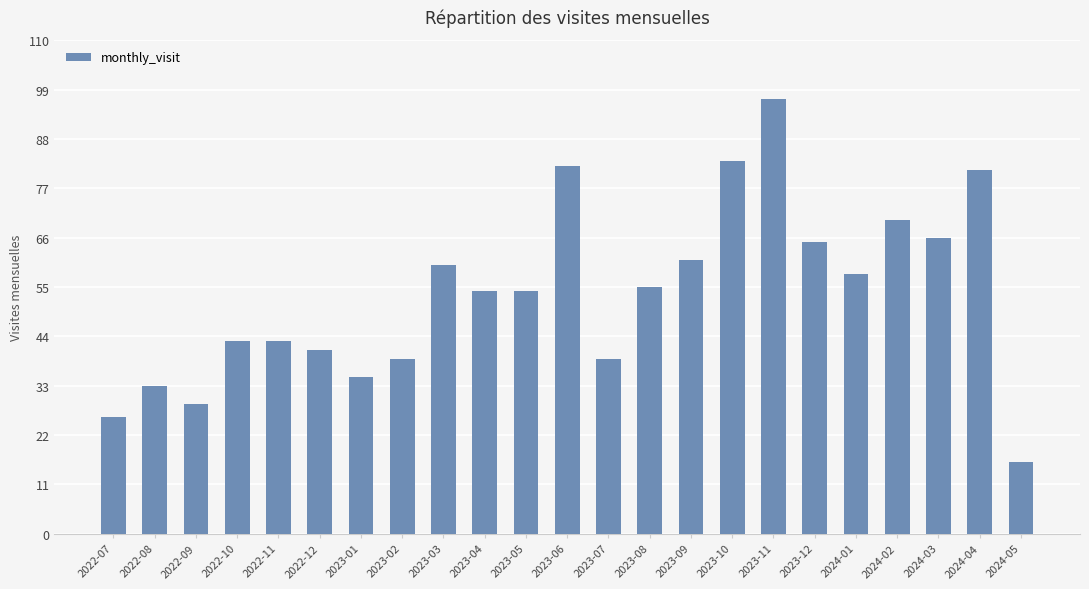

Is it true that the value at 2023-08 is 80?

False